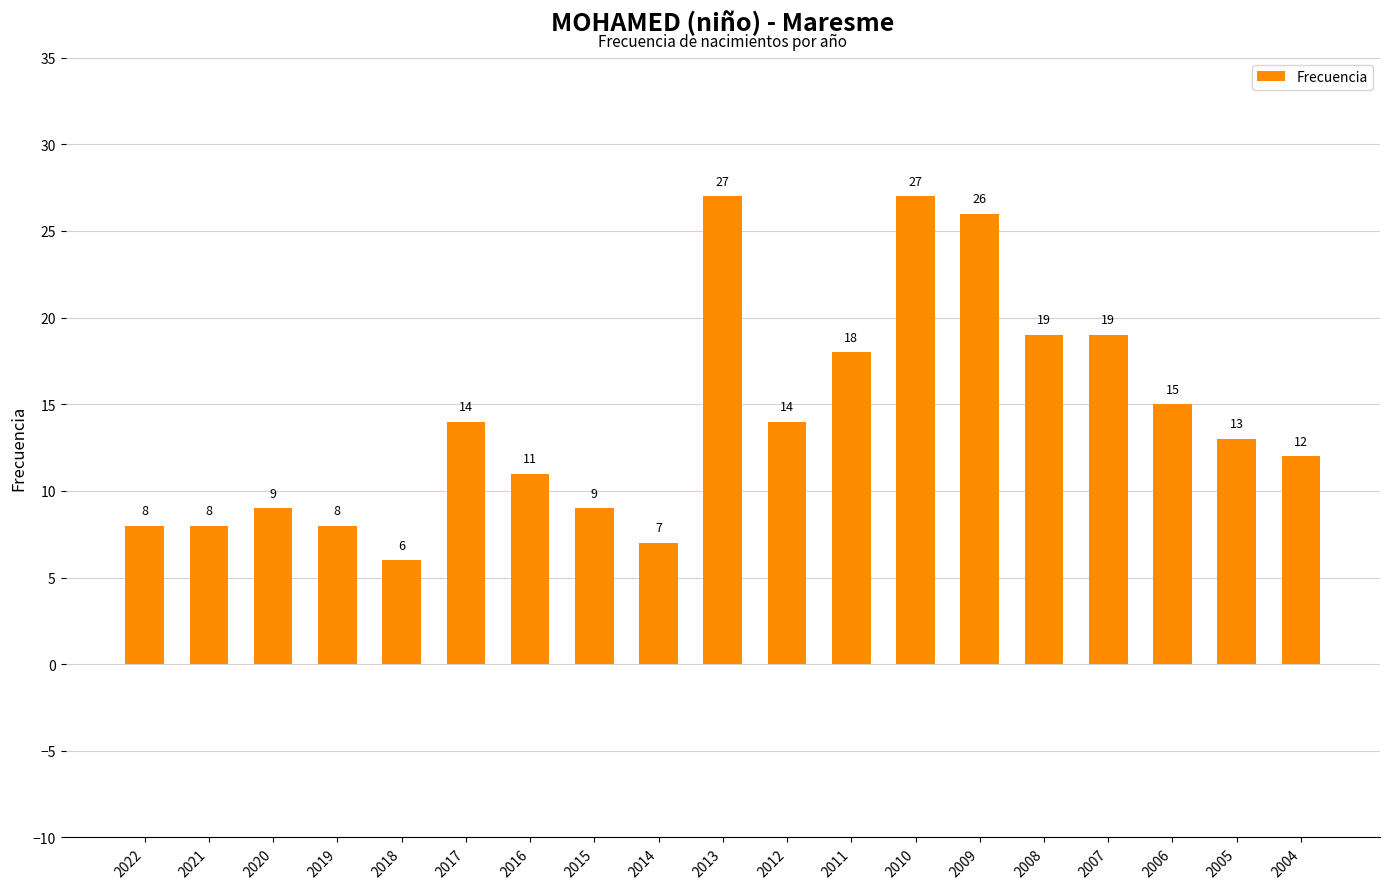

The chart shows a value of 13 at 2005. True or false?

True